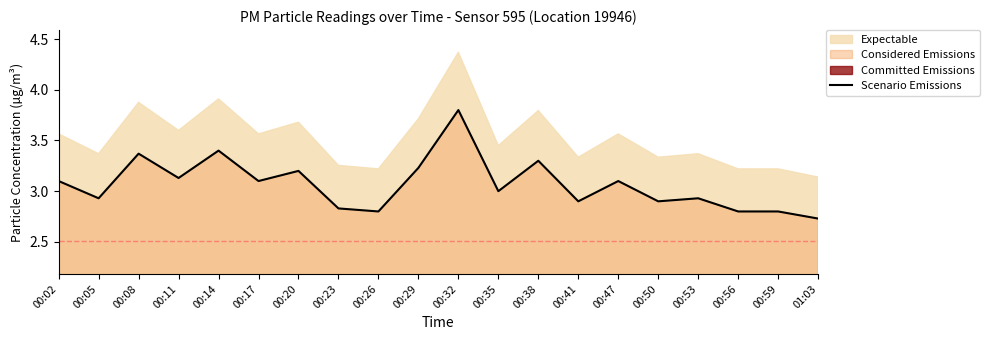

Reading right to left, extract all data points from this chart.

01:03=2.7	00:59=2.8	00:56=2.8	00:53=2.9	00:50=2.9	00:47=3.1	00:41=2.9	00:38=3.3	00:35=3.0	00:32=3.8	00:29=3.2	00:26=2.8	00:23=2.8	00:20=3.2	00:17=3.1	00:14=3.4	00:11=3.1	00:08=3.4	00:05=2.9	00:02=3.1